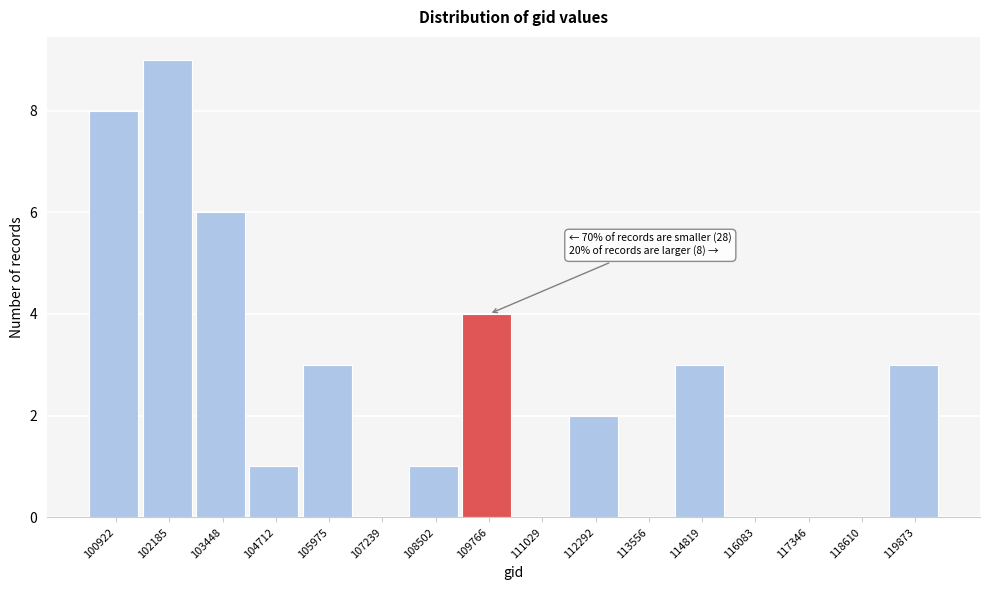

Reading left to right, transcribe all the data shown in this chart.

100922=8	102185=9	103448=6	104712=1	105975=3	107239=0	108502=1	109766=4	111029=0	112292=2	113556=0	114819=3	116083=0	117346=0	118610=0	119873=3